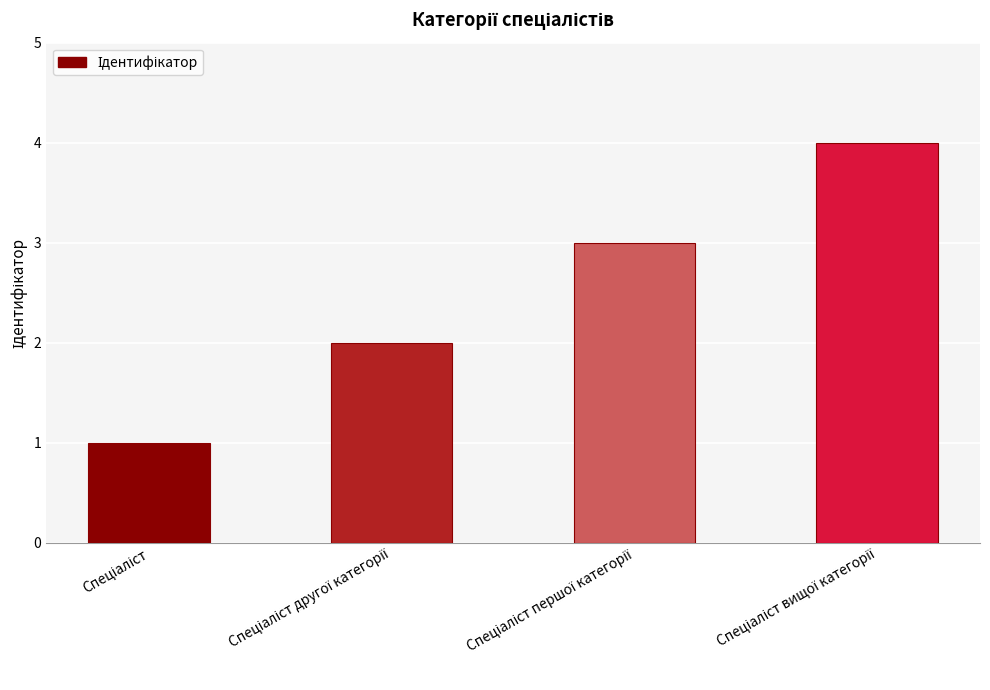

What is the difference between the maximum and minimum values?

3